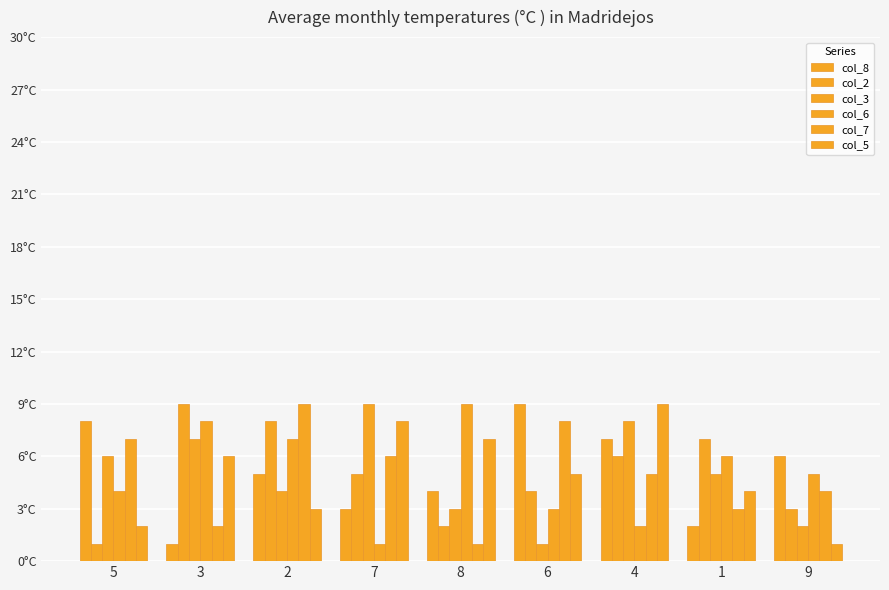

What is the sum of the col_2 values at 1 and 7?

12